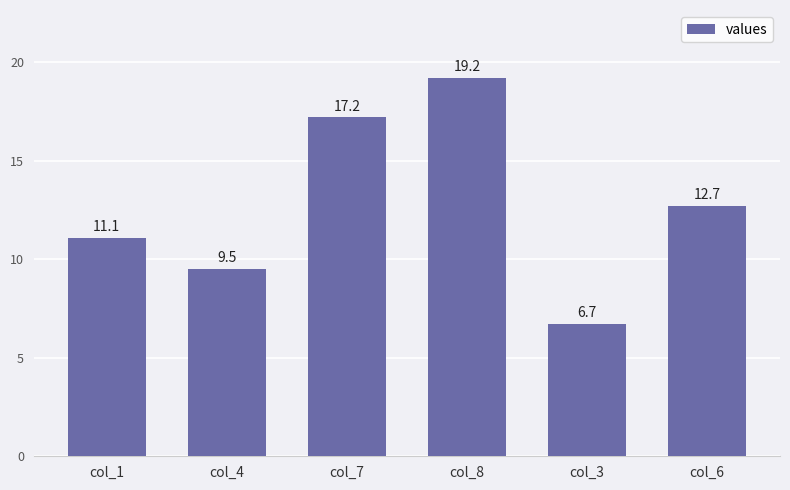

Which category has the highest value across all series?

col_8